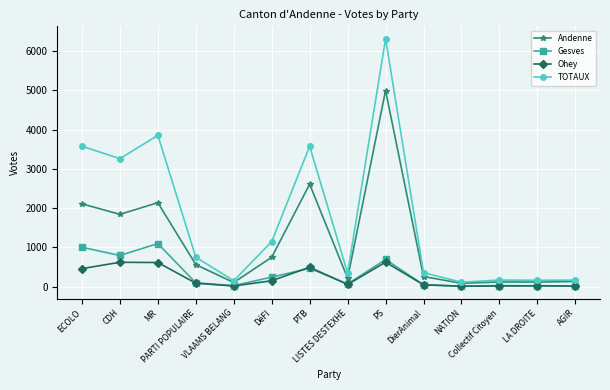

Which series has the widest spread of values?

TOTAUX